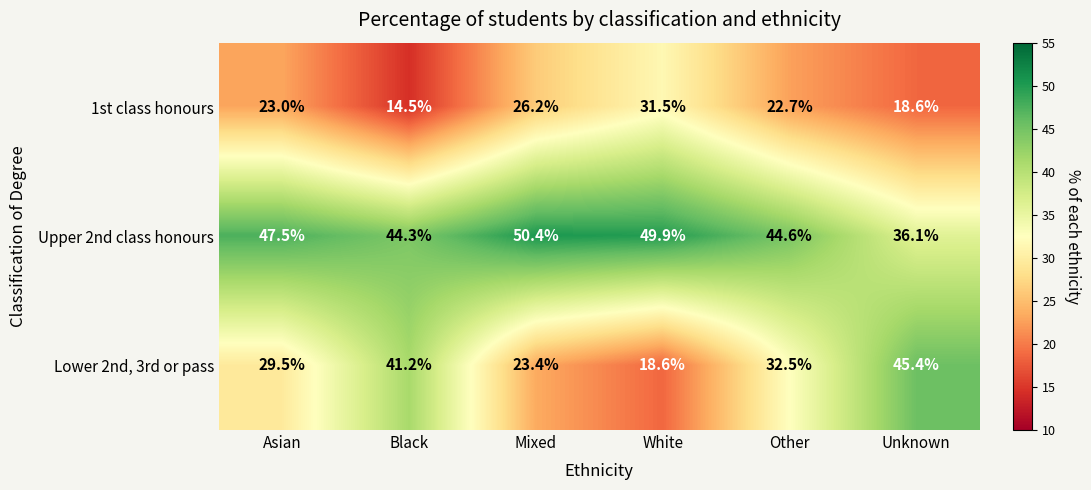

Which series has the widest spread of values?

Lower 2nd, 3rd or pass